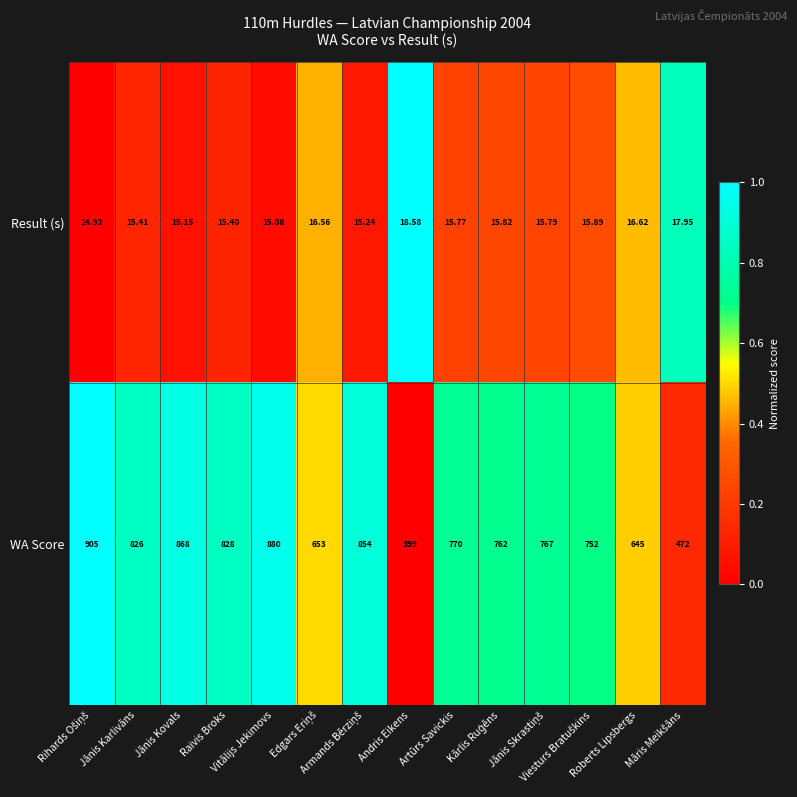

List the series in order of their peak value, highest first.

WA Score, Result (s)